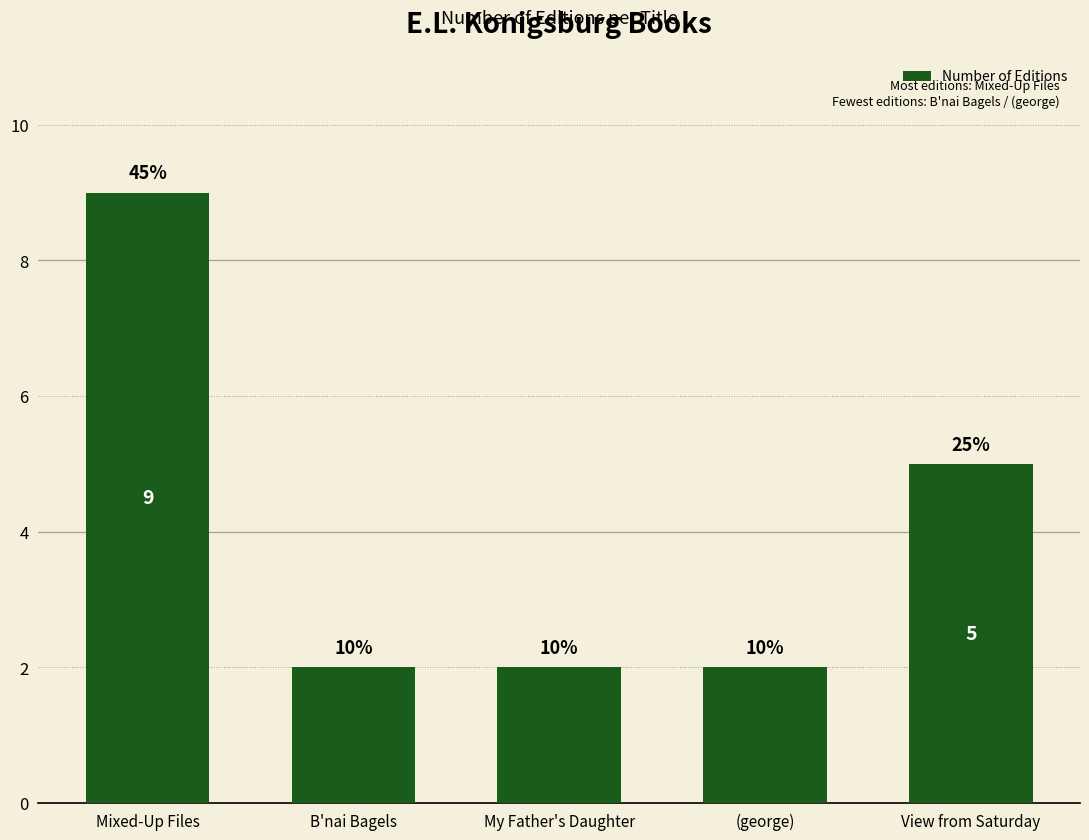

Count the number of data series in this chart.

1